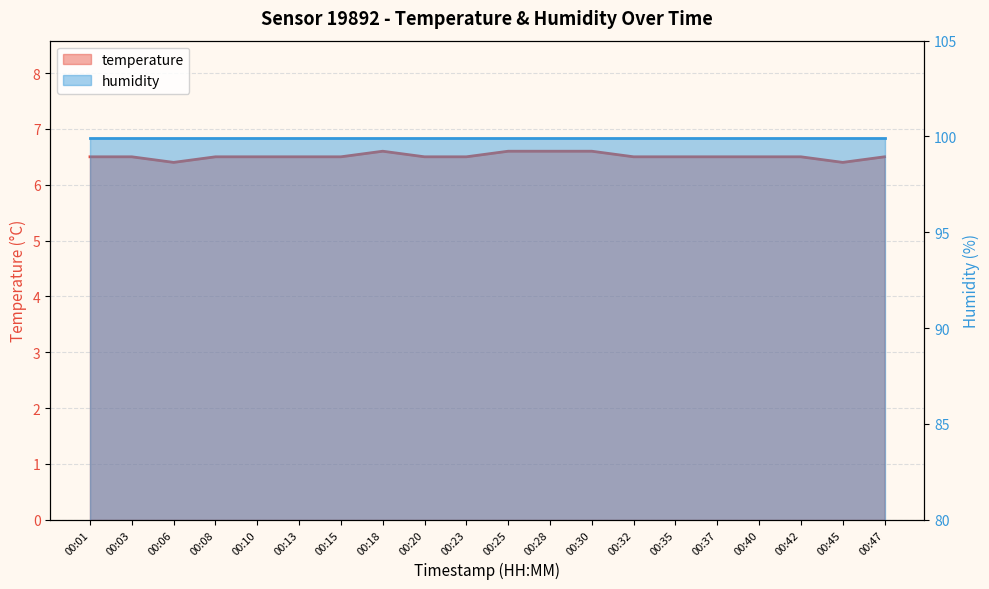

What is the sum of all values?

130.2